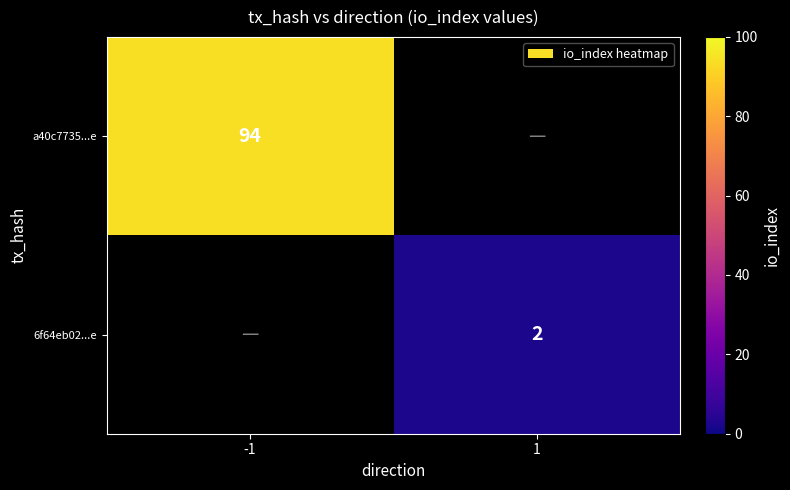

Is the value of 6f64eb02...e at -1 greater than the value of a40c7735...e at 1?

No